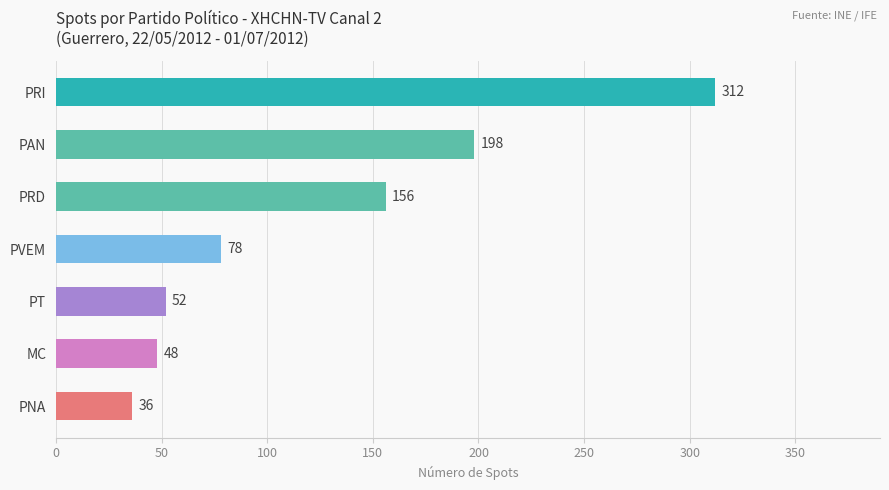

The value at PRI is 520. True or false?

False